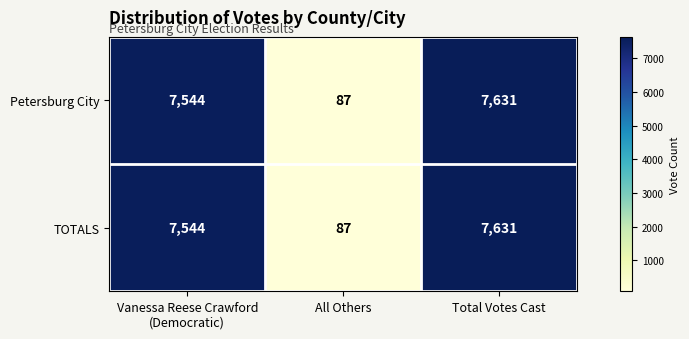

How many values in the Petersburg City series are below 7544?

1